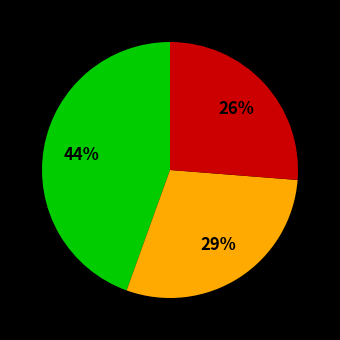

To the nearest percent, what is the difference between the largest and smallest slice percentages?

18%